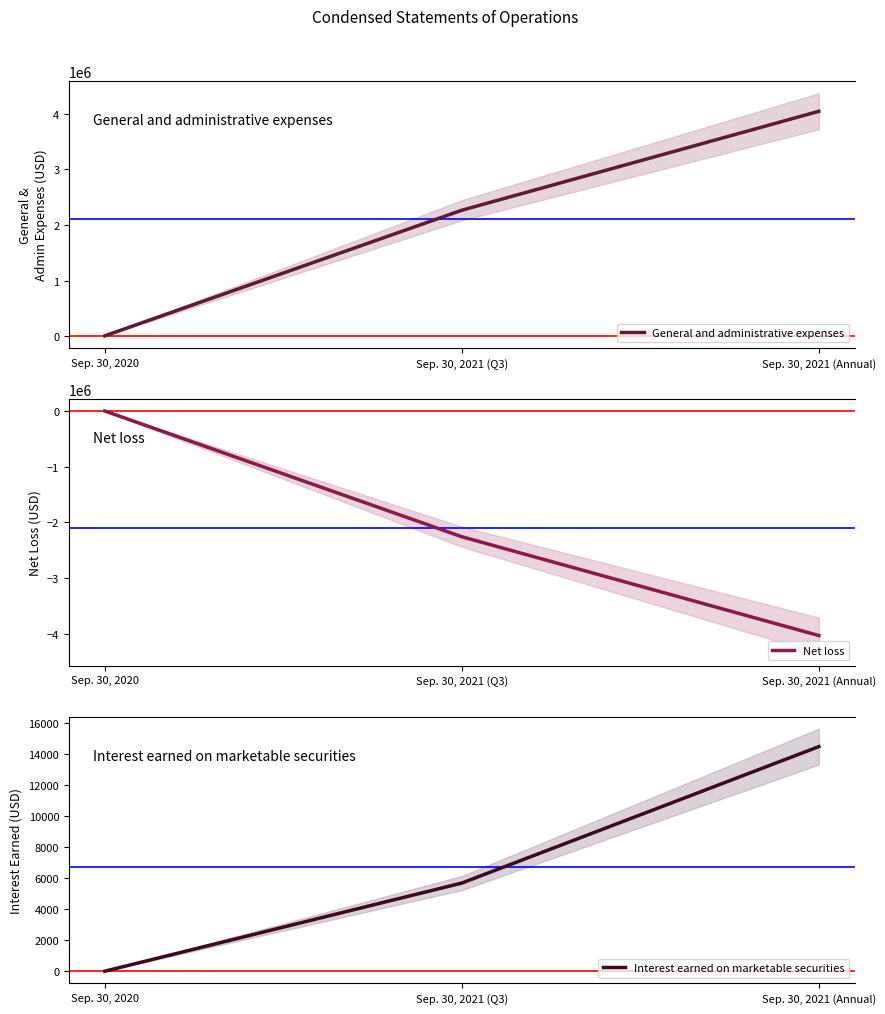

The value of Net loss at Sep. 30, 2020 is -5000. True or false?

True